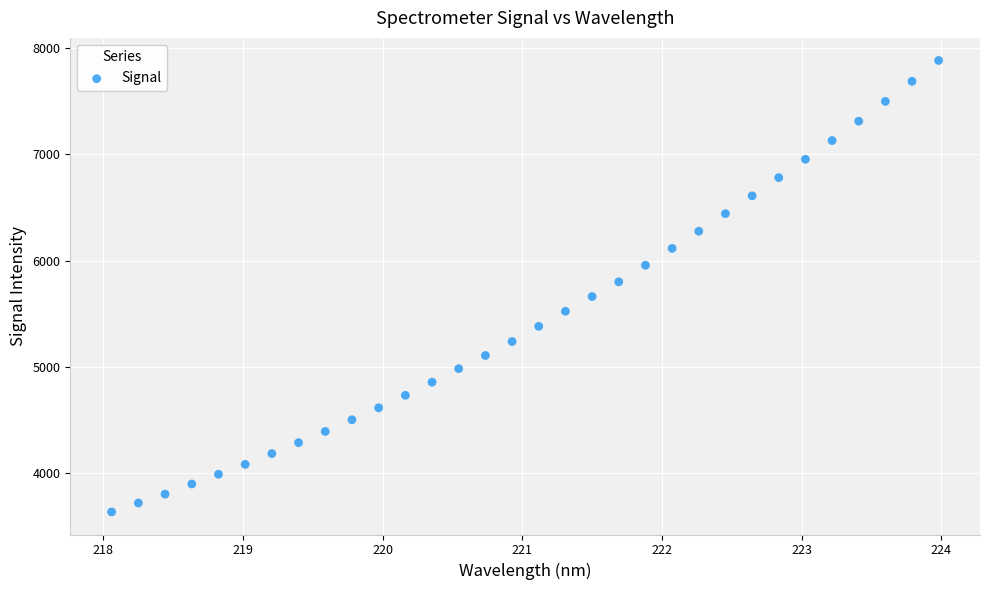

What is the range of X values (max minus min)?

5.9